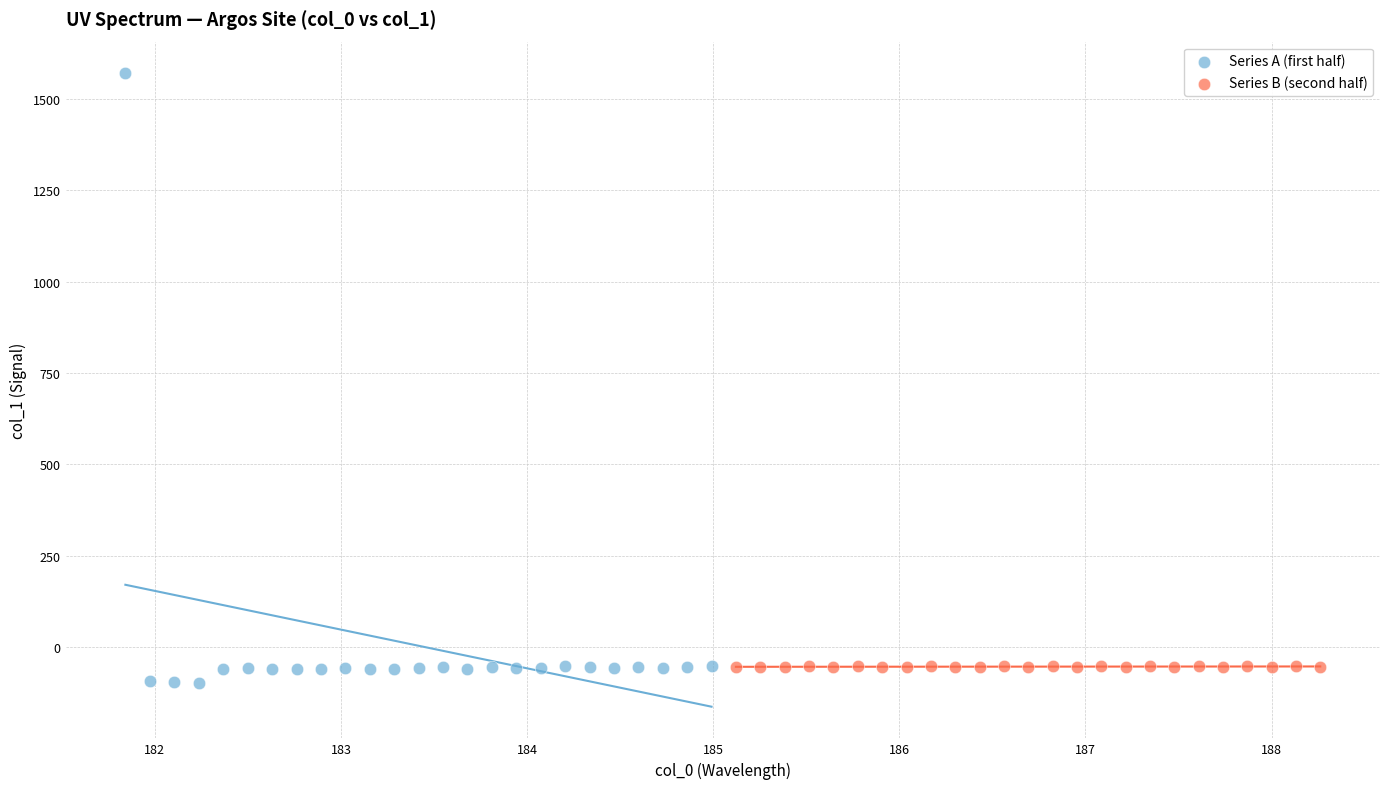

Which series has the widest spread of Y values?

Series A (first half)